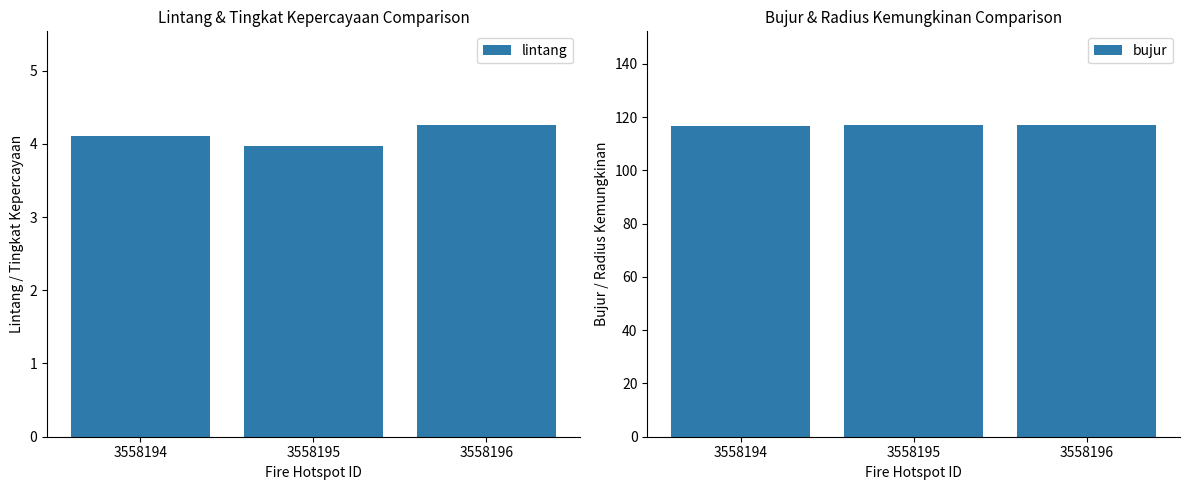

Count the number of categories in the chart.

3